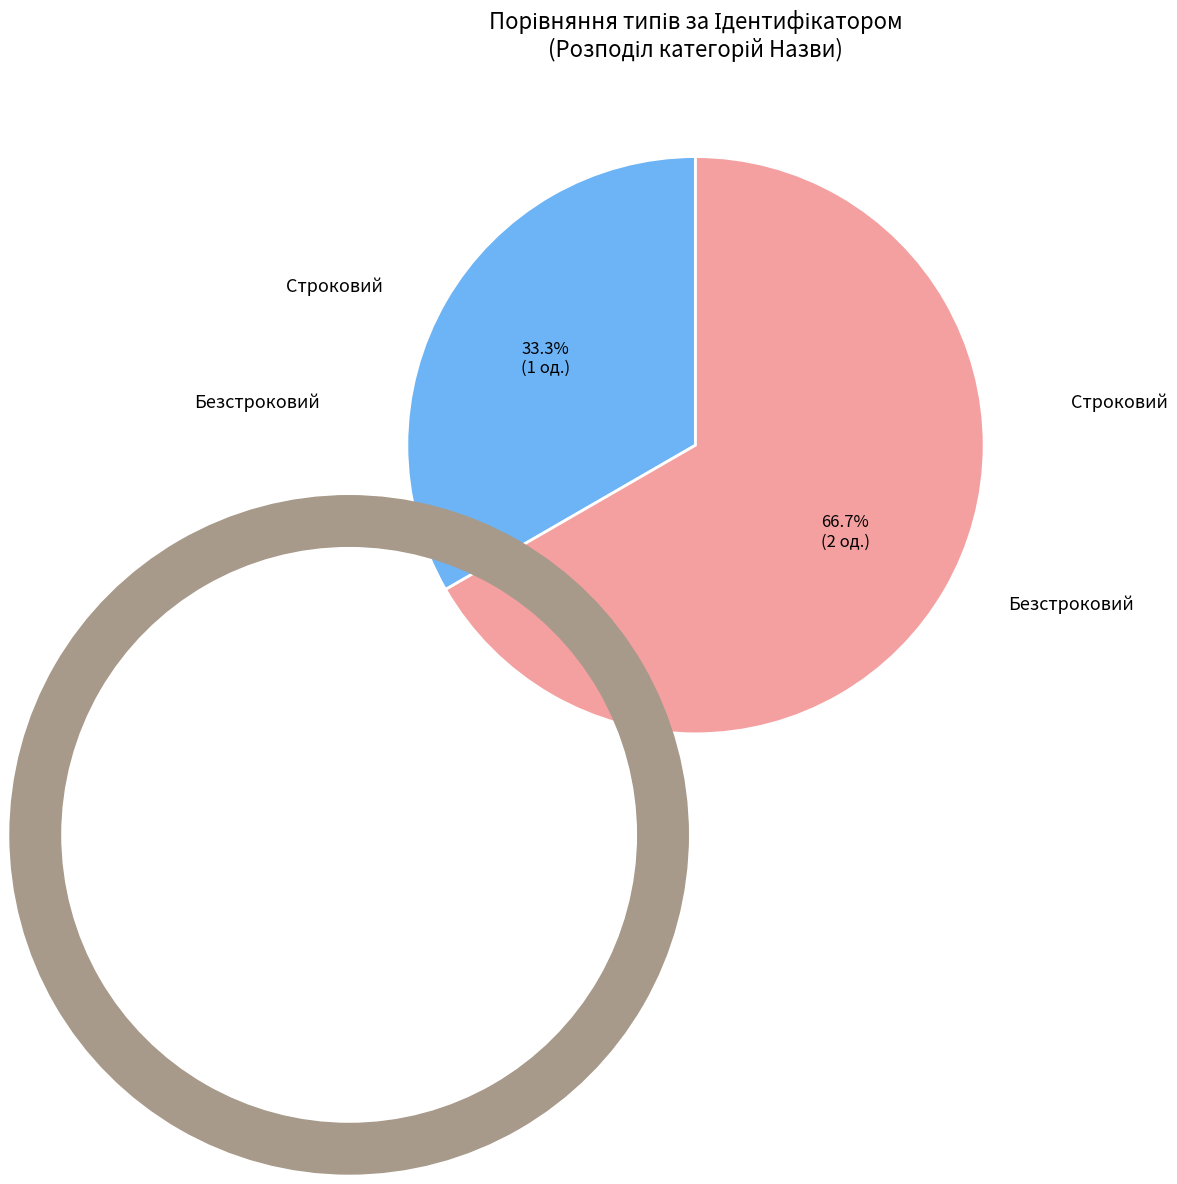

Does any single category account for the majority?

Yes